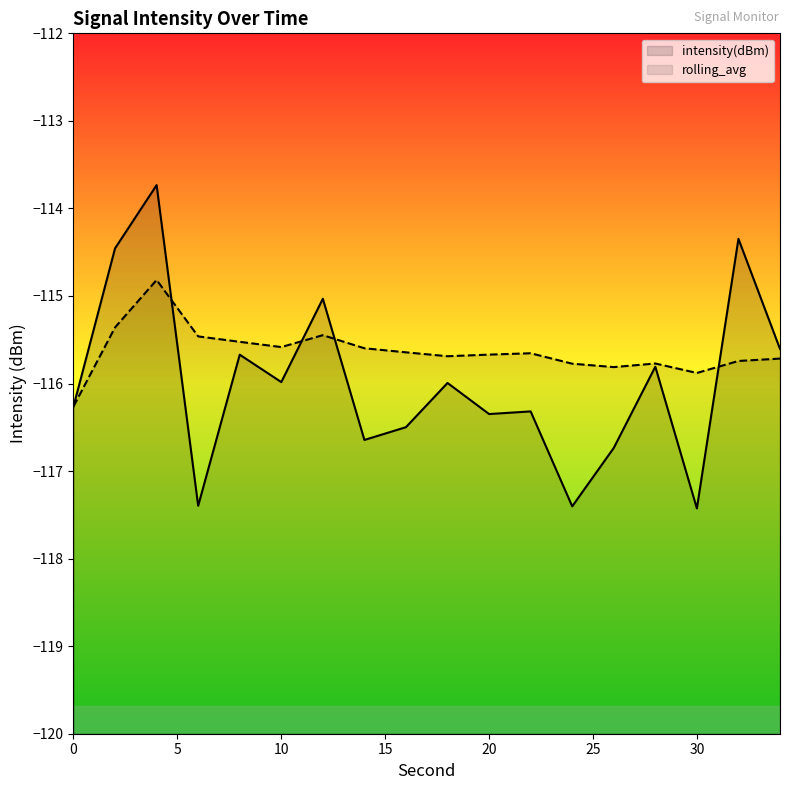

Reading left to right, what are all the values shown in this chart?

intensity(dBm): -116.3	-114.5	-113.7	-117.4	-115.7	-116.0	-115.0	-116.6	-116.5	-116.0	-116.3	-116.3	-117.4	-116.7	-115.8	-117.4	-114.3	-115.6
rolling_avg: -116.3	-115.4	-114.8	-115.5	-115.5	-115.6	-115.4	-115.6	-115.6	-115.7	-115.7	-115.7	-115.8	-115.8	-115.8	-115.9	-115.7	-115.7